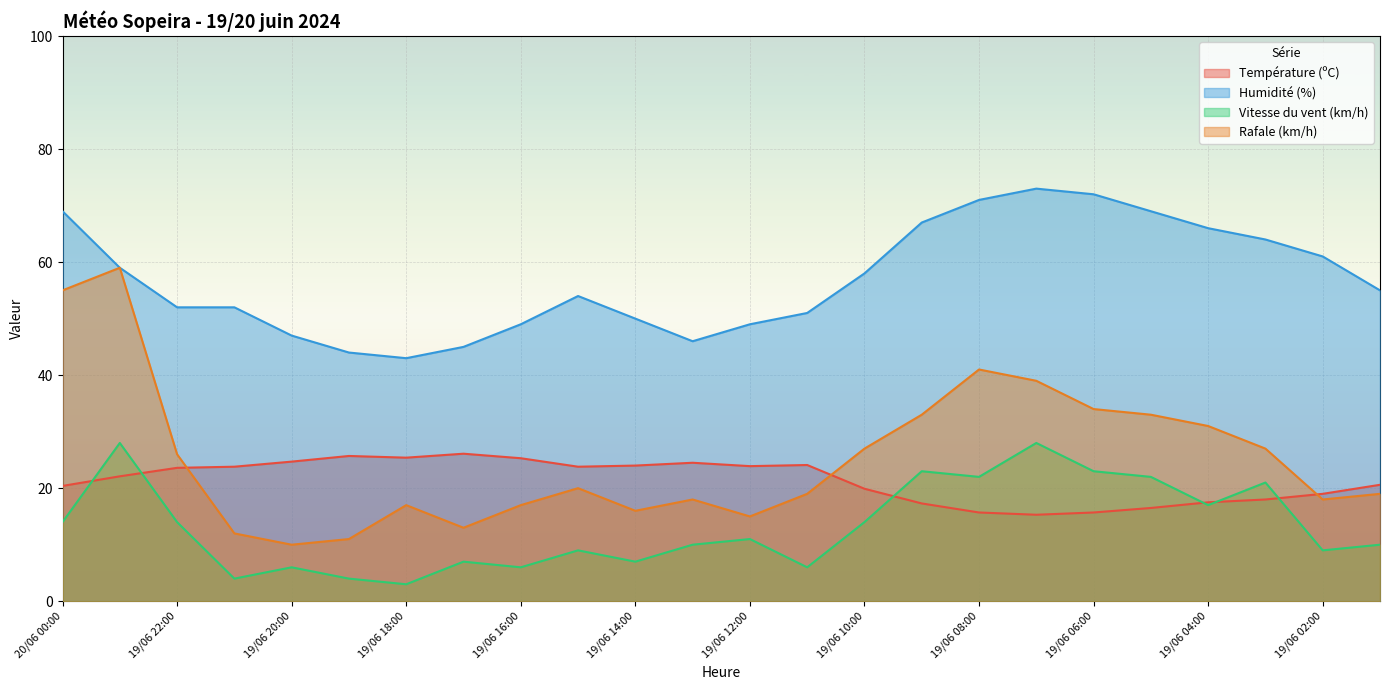

Reading left to right, what are all the values shown in this chart?

Température (ºC): 20/06 00:00=20.4	19/06 23:00=22.1	19/06 22:00=23.6	19/06 21:00=23.8	19/06 20:00=24.7	19/06 19:00=25.7	19/06 18:00=25.4	19/06 17:00=26.1	19/06 16:00=25.3	19/06 15:00=23.8	19/06 14:00=24.0	19/06 13:00=24.5	19/06 12:00=23.9	19/06 11:00=24.1	19/06 10:00=19.9	19/06 09:00=17.3	19/06 08:00=15.7	19/06 07:00=15.3	19/06 06:00=15.7	19/06 05:00=16.5	19/06 04:00=17.5	19/06 03:00=18.0	19/06 02:00=19.0	19/06 01:00=20.6
Humidité (%): 20/06 00:00=69.0	19/06 23:00=59.0	19/06 22:00=52.0	19/06 21:00=52.0	19/06 20:00=47.0	19/06 19:00=44.0	19/06 18:00=43.0	19/06 17:00=45.0	19/06 16:00=49.0	19/06 15:00=54.0	19/06 14:00=50.0	19/06 13:00=46.0	19/06 12:00=49.0	19/06 11:00=51.0	19/06 10:00=58.0	19/06 09:00=67.0	19/06 08:00=71.0	19/06 07:00=73.0	19/06 06:00=72.0	19/06 05:00=69.0	19/06 04:00=66.0	19/06 03:00=64.0	19/06 02:00=61.0	19/06 01:00=55.0
Vitesse du vent (km/h): 20/06 00:00=14.0	19/06 23:00=28.0	19/06 22:00=14.0	19/06 21:00=4.0	19/06 20:00=6.0	19/06 19:00=4.0	19/06 18:00=3.0	19/06 17:00=7.0	19/06 16:00=6.0	19/06 15:00=9.0	19/06 14:00=7.0	19/06 13:00=10.0	19/06 12:00=11.0	19/06 11:00=6.0	19/06 10:00=14.0	19/06 09:00=23.0	19/06 08:00=22.0	19/06 07:00=28.0	19/06 06:00=23.0	19/06 05:00=22.0	19/06 04:00=17.0	19/06 03:00=21.0	19/06 02:00=9.0	19/06 01:00=10.0
Rafale (km/h): 20/06 00:00=55.0	19/06 23:00=59.0	19/06 22:00=26.0	19/06 21:00=12.0	19/06 20:00=10.0	19/06 19:00=11.0	19/06 18:00=17.0	19/06 17:00=13.0	19/06 16:00=17.0	19/06 15:00=20.0	19/06 14:00=16.0	19/06 13:00=18.0	19/06 12:00=15.0	19/06 11:00=19.0	19/06 10:00=27.0	19/06 09:00=33.0	19/06 08:00=41.0	19/06 07:00=39.0	19/06 06:00=34.0	19/06 05:00=33.0	19/06 04:00=31.0	19/06 03:00=27.0	19/06 02:00=18.0	19/06 01:00=19.0